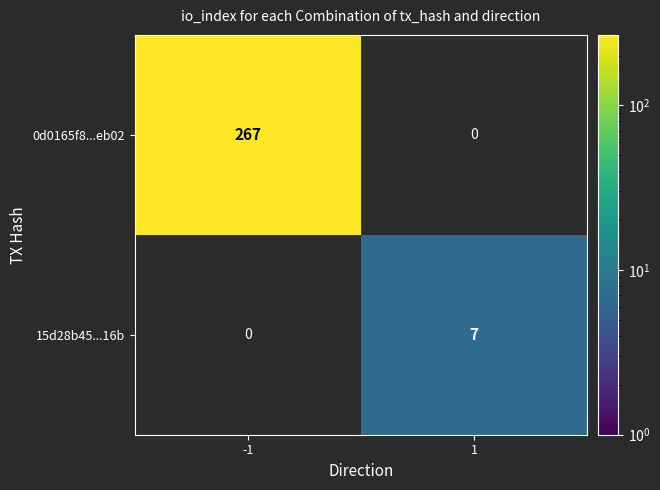

True or false: 15d28b45...16b has a value of 3 at 1.

False